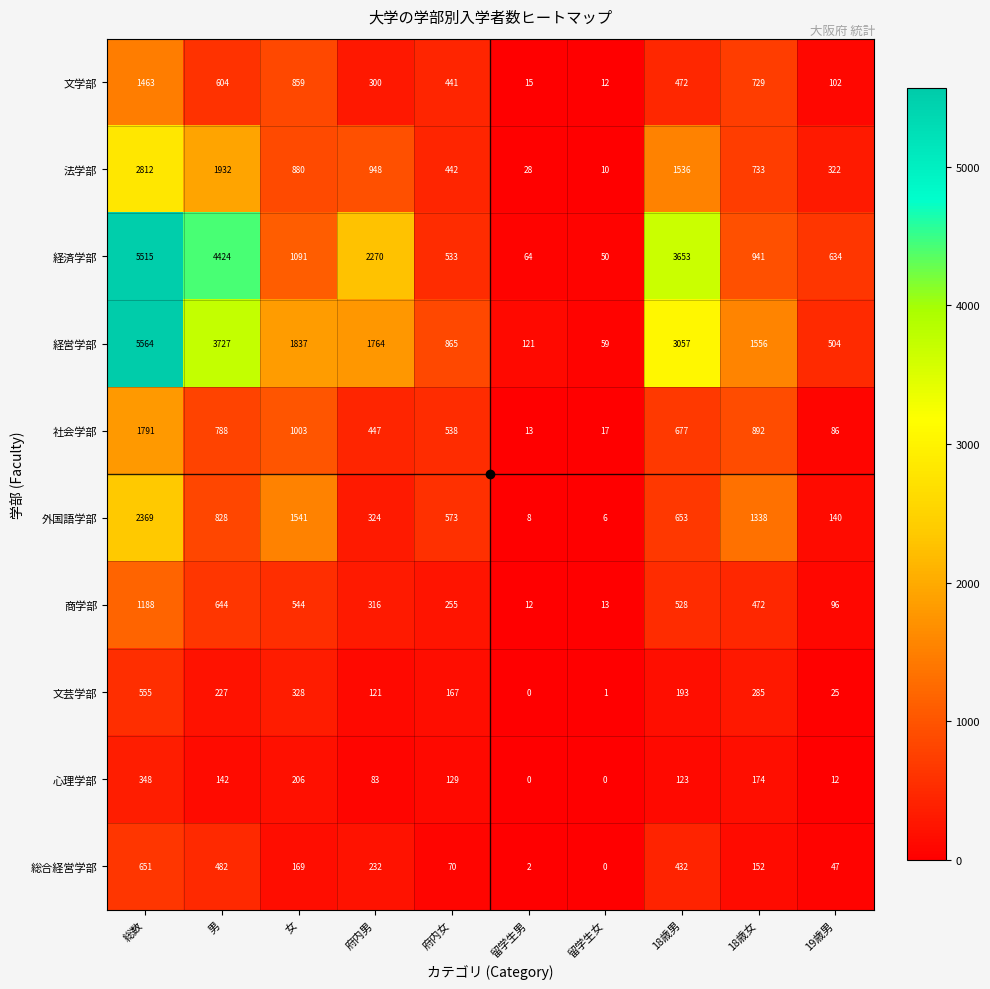

At which label does 経営学部 first exceed 1764?

総数